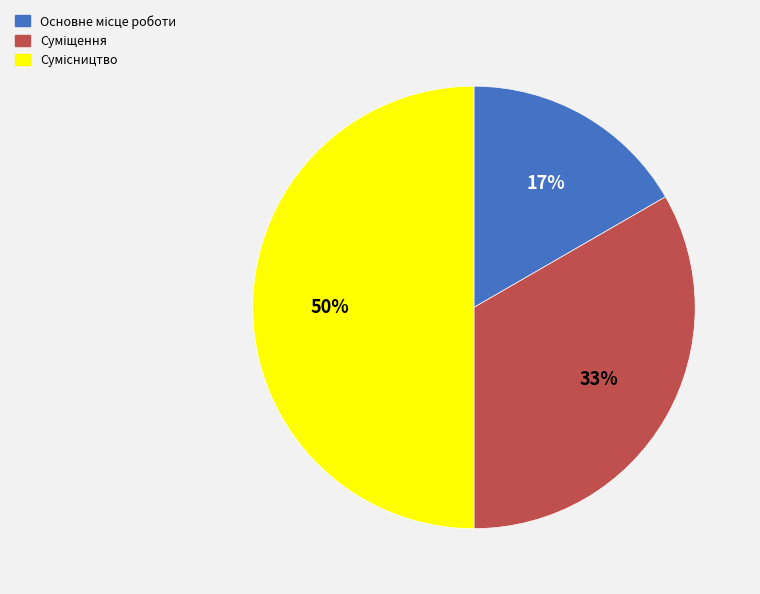

To the nearest percent, what is the average slice percentage?

33%